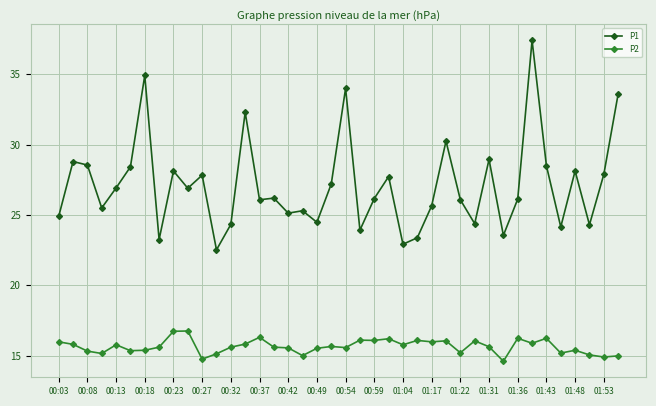

What is the value of the P2 point at the 15th from the left?

16.3